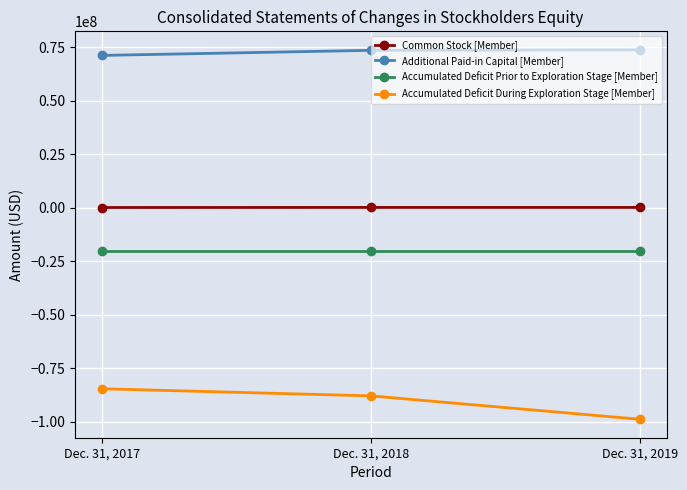

What is the sum of the Accumulated Deficit Prior to Exploration Stage [Member] values at Dec. 31, 2018 and Dec. 31, 2019?

-40018992